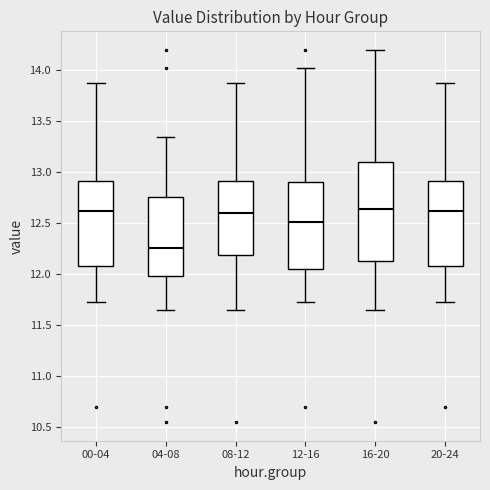

Reading left to right, read every box against the y-axis: the position of its median line, the range the box covers, and the ends of its whiskers. The values are not printed on the chart, so give them approximately, as read against the axis.

00-04: median 12.65, box 12.10 to 12.90, whiskers 11.75 to 13.90
04-08: median 12.25, box 12.00 to 12.75, whiskers 11.65 to 13.35
08-12: median 12.60, box 12.20 to 12.90, whiskers 11.65 to 13.90
12-16: median 12.50, box 12.05 to 12.90, whiskers 11.75 to 14.00
16-20: median 12.65, box 12.15 to 13.10, whiskers 11.65 to 14.20
20-24: median 12.65, box 12.10 to 12.90, whiskers 11.75 to 13.90